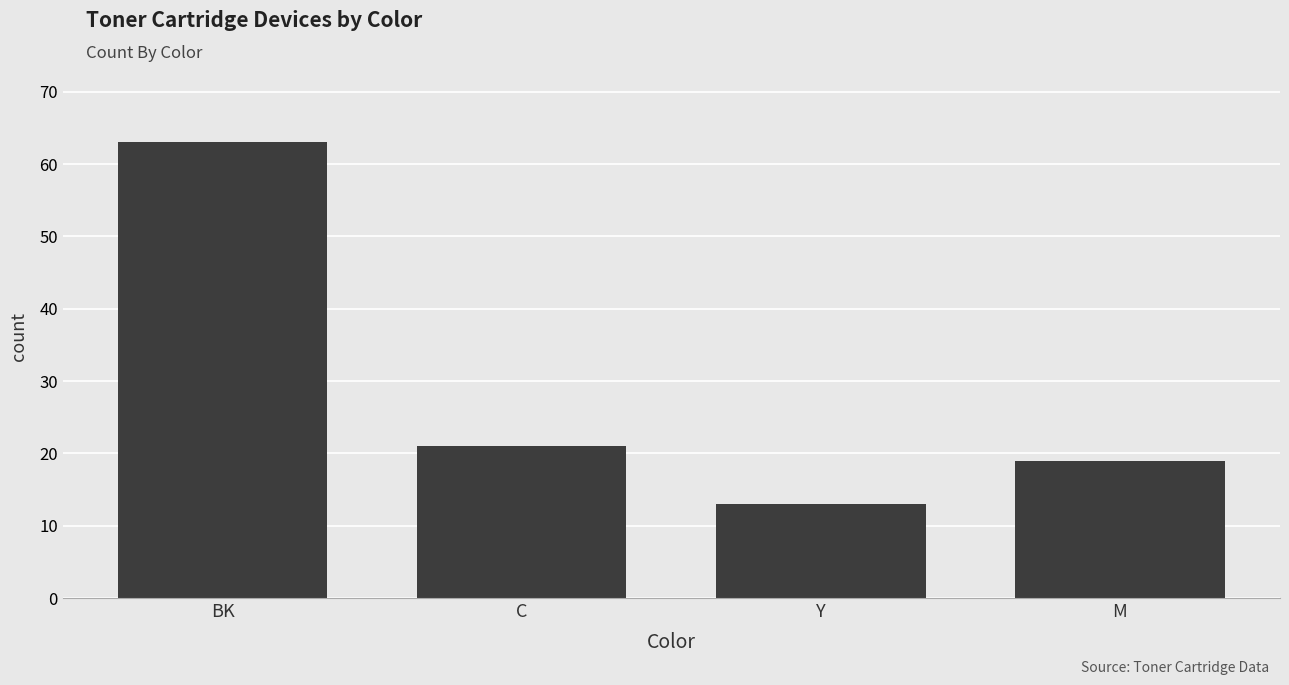

Reading left to right, extract all data points from this chart.

BK=63	C=21	Y=13	M=19